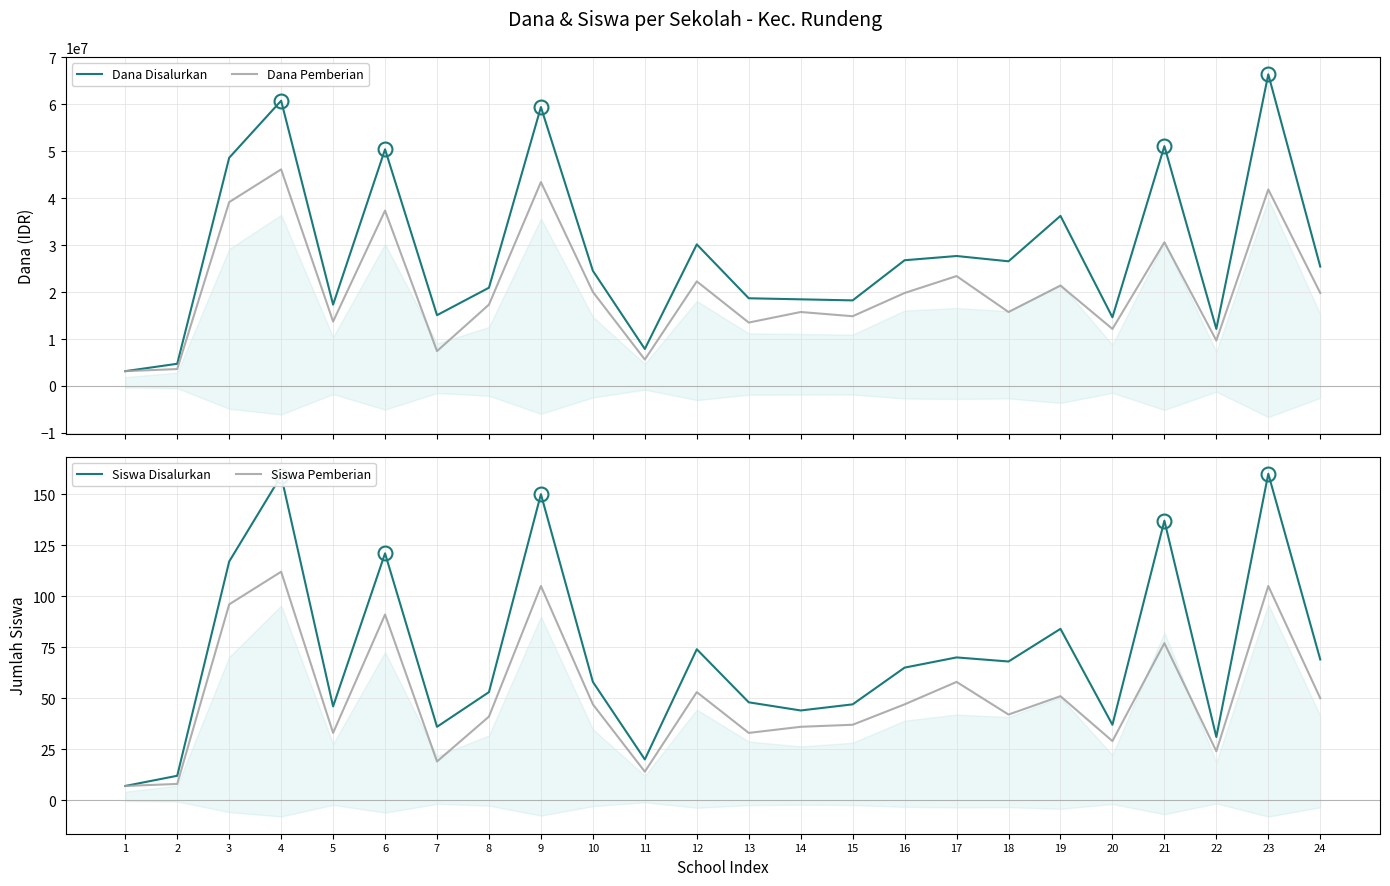

How many values in the Dana Disalurkan series exceed 25425000?

11